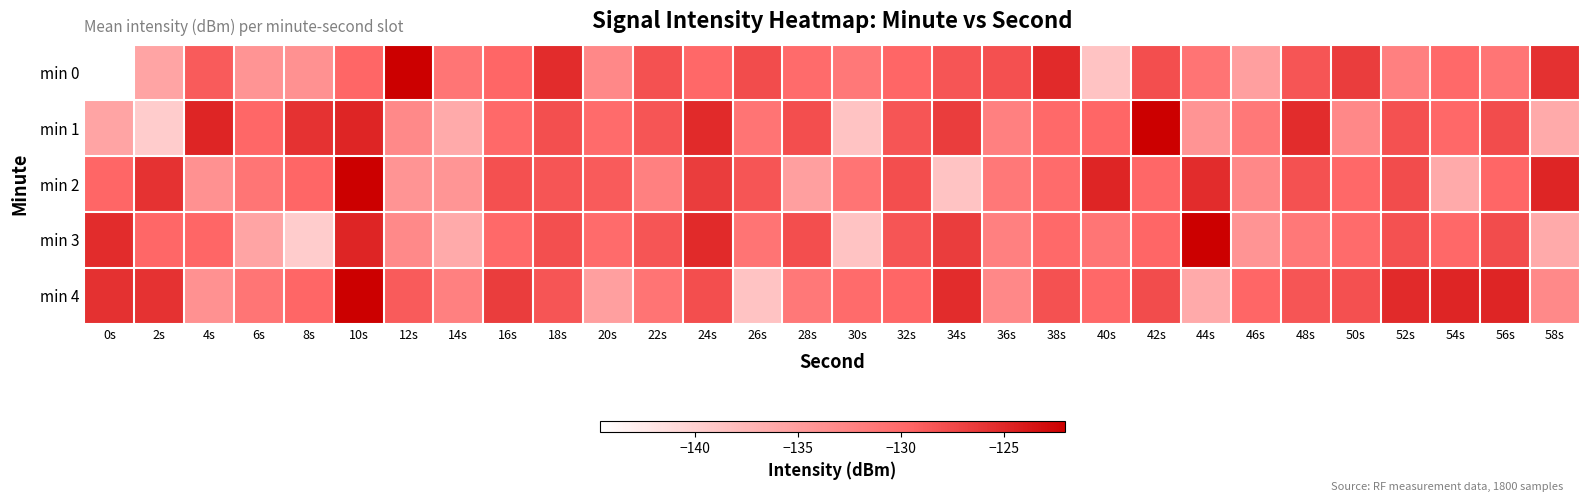

Which label corresponds to the smallest value in the chart?

0s